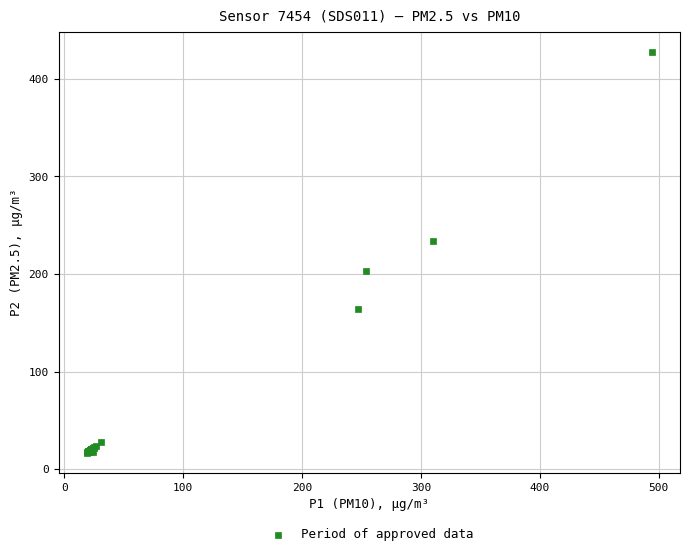

What Y value in the scatter plot is closest to 222?

233.4